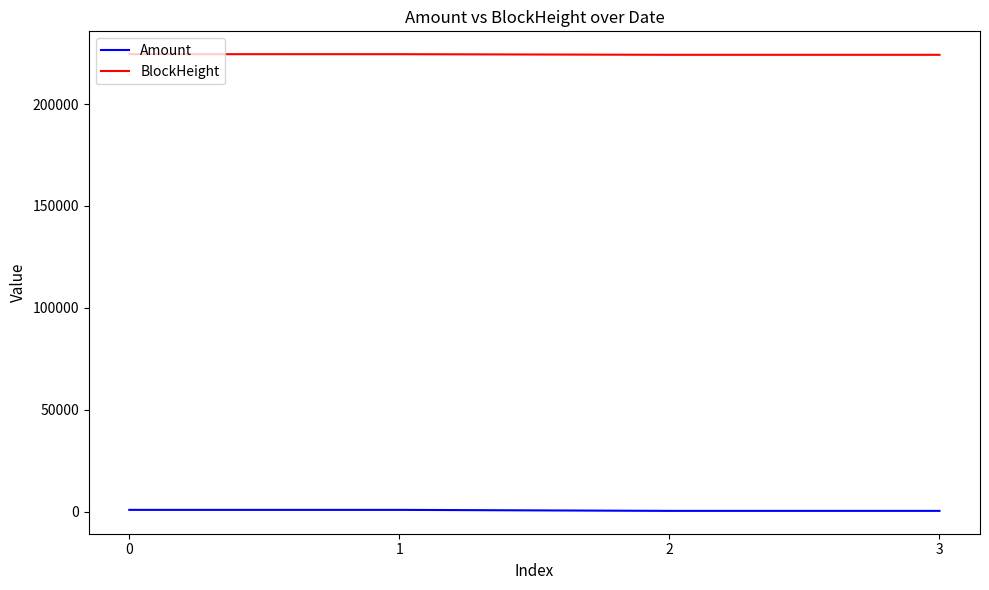

True or false: BlockHeight and Amount cross at least once.

False